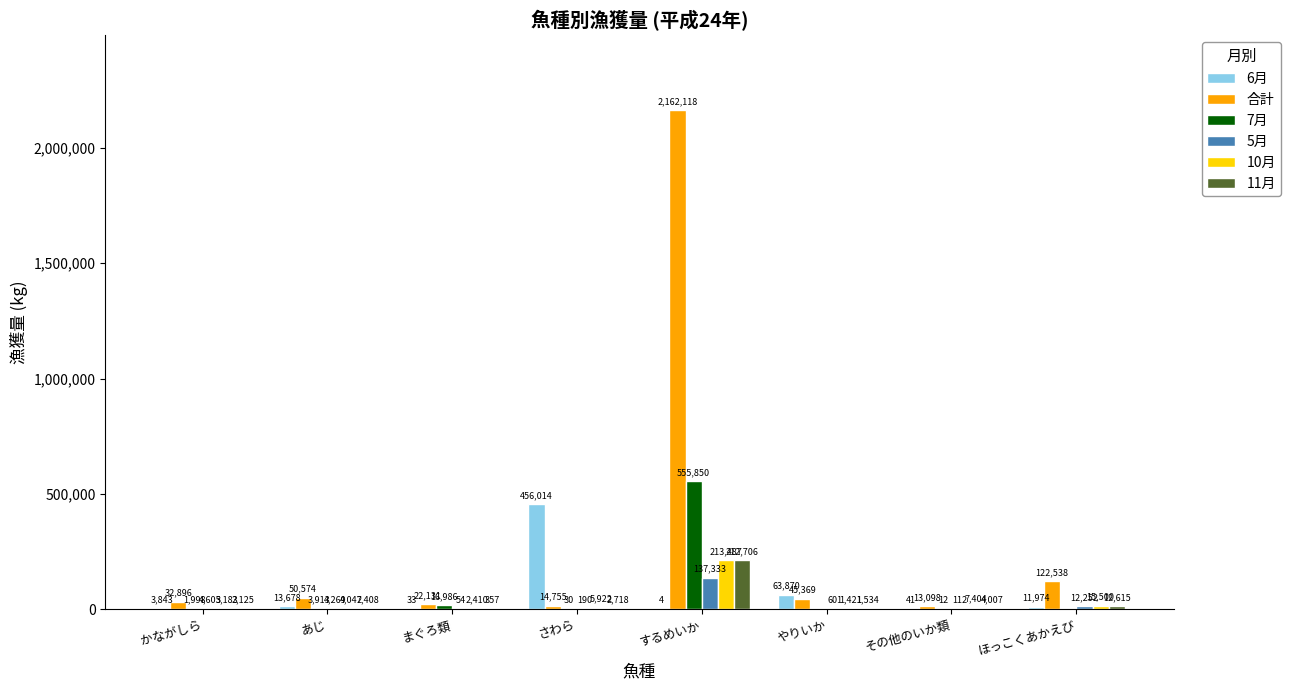

Read the 6月 value at あじ.

13678